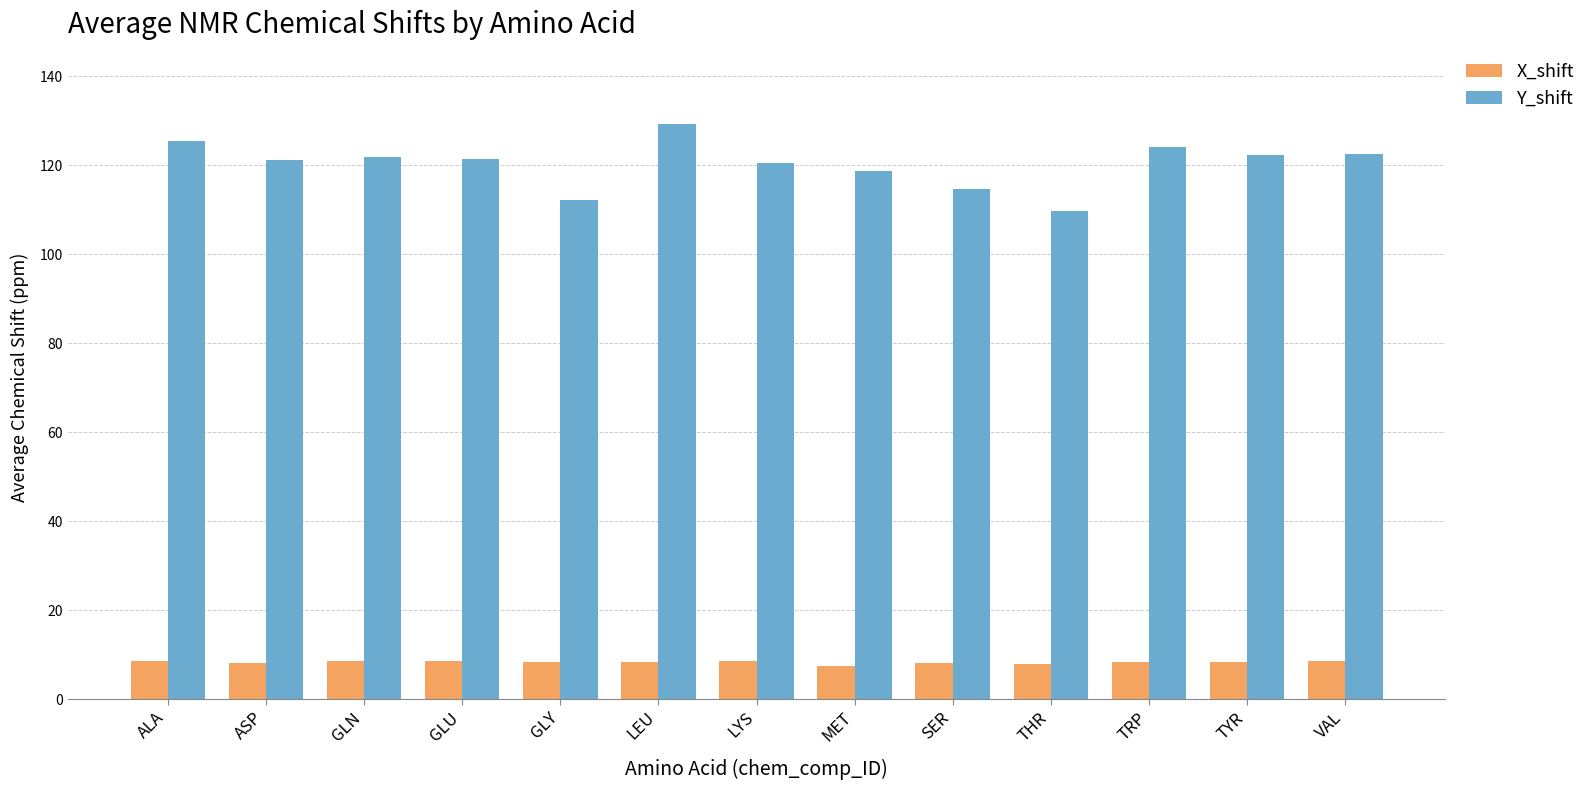

How many categories are shown in the chart?

13